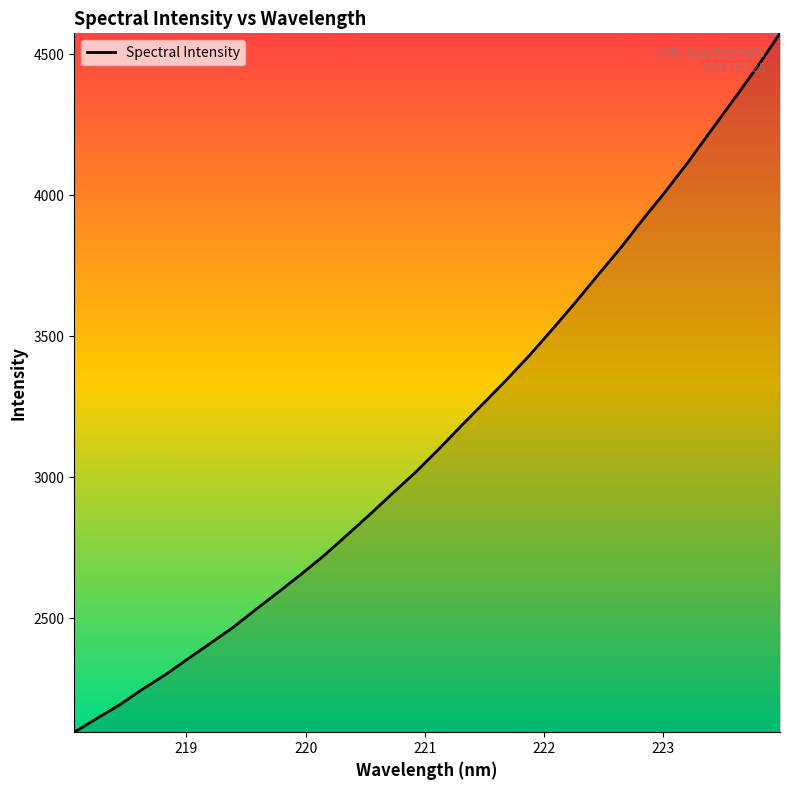

What is the greatest value displayed?

4573.3